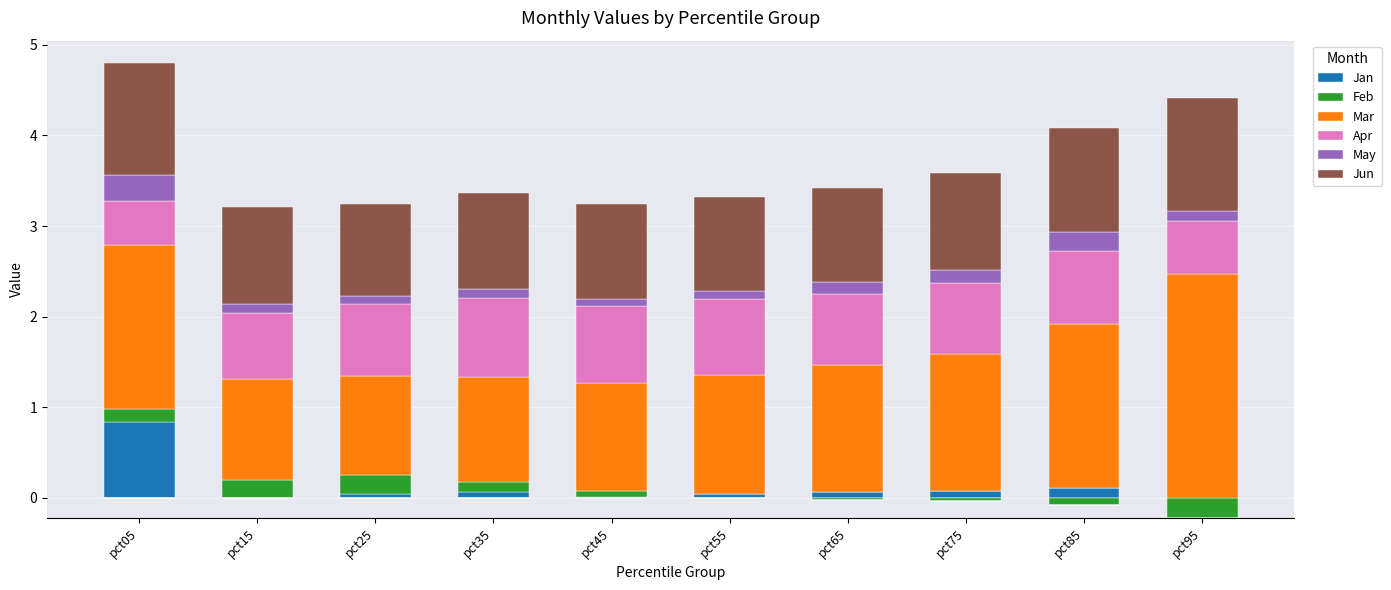

Which series has the widest spread of values?

Mar